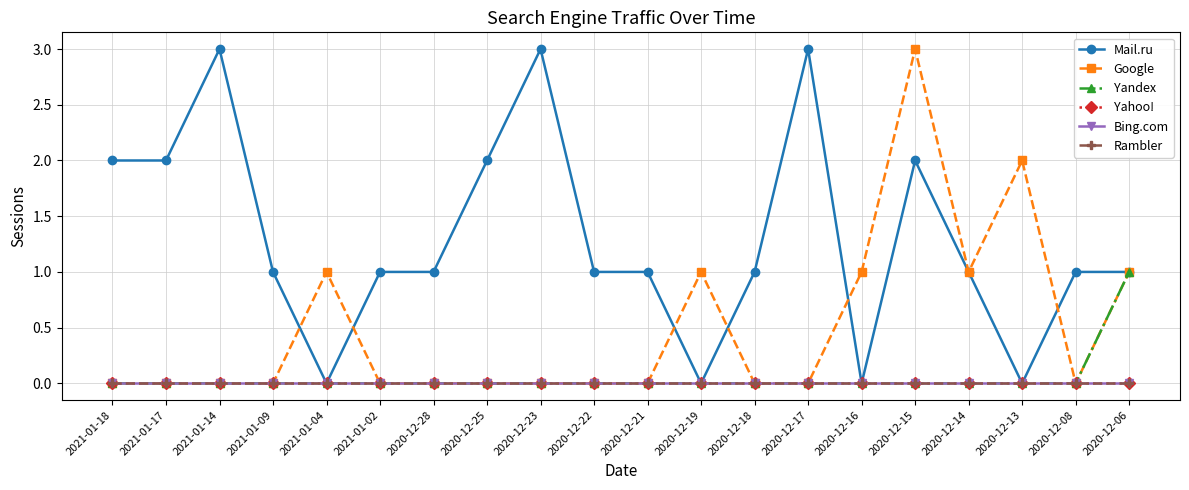

Which category has the highest value in the Yandex series?

2020-12-06